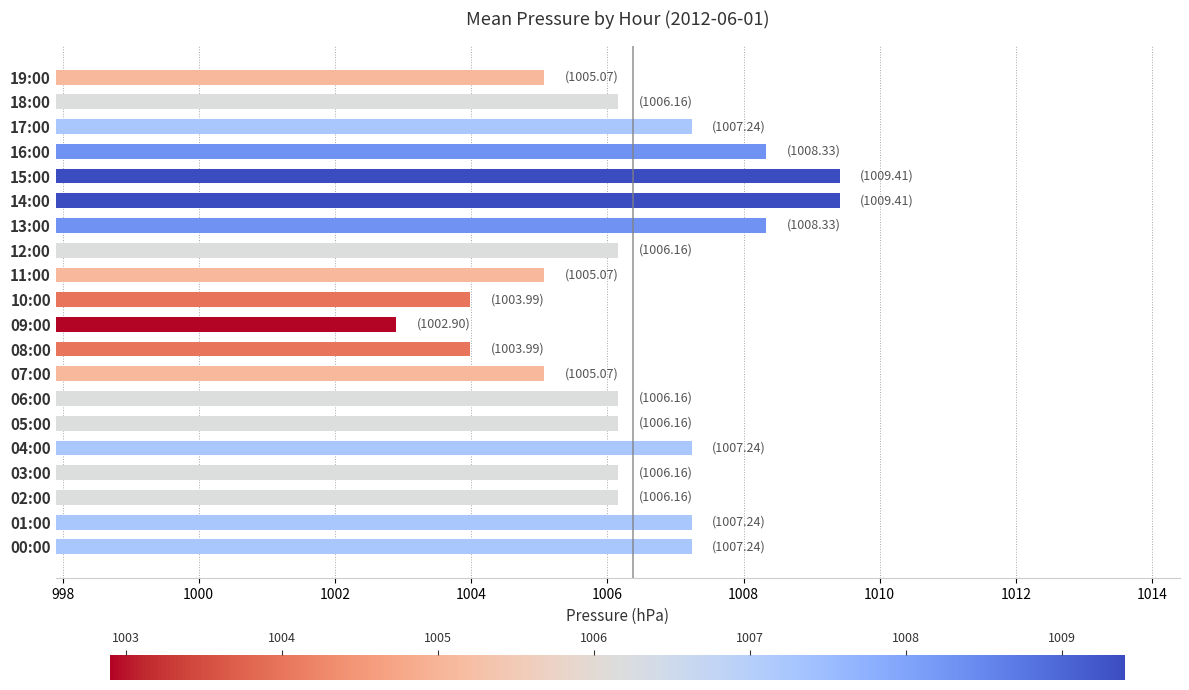

How many bars are there in total?

20